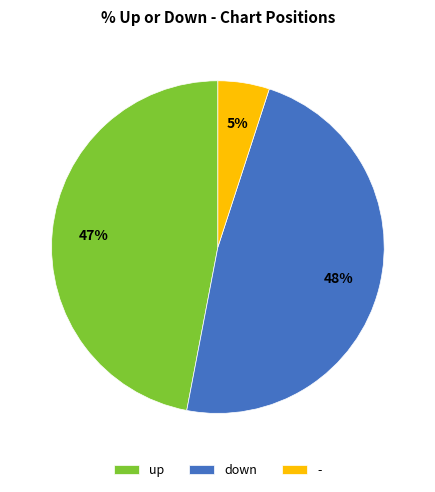

Which slice is the smallest?

-